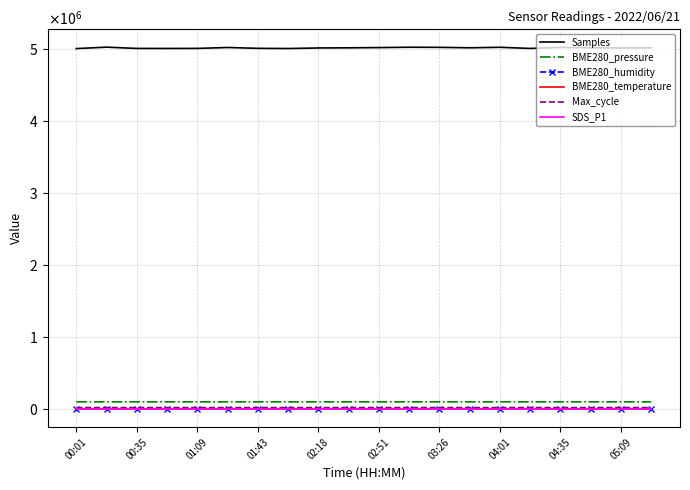

What are all the series names shown in the legend?

Samples, BME280_pressure, BME280_humidity, BME280_temperature, Max_cycle, SDS_P1